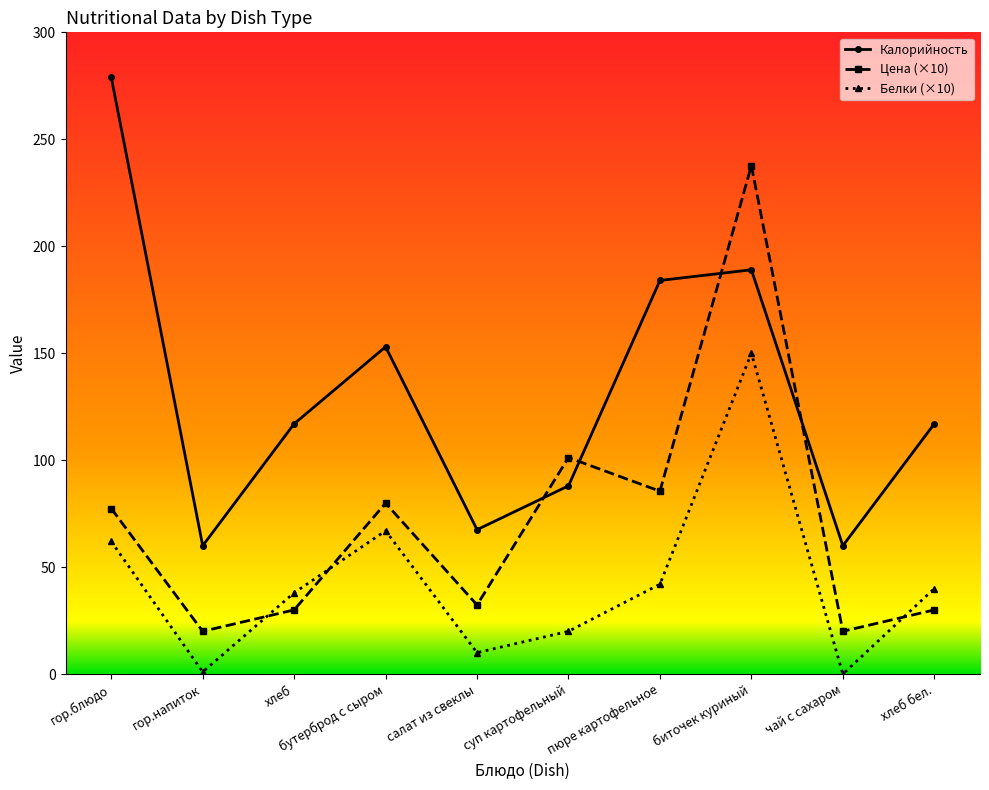

True or false: Цена (×10) has a value of 55.7 at салат из свеклы.

False